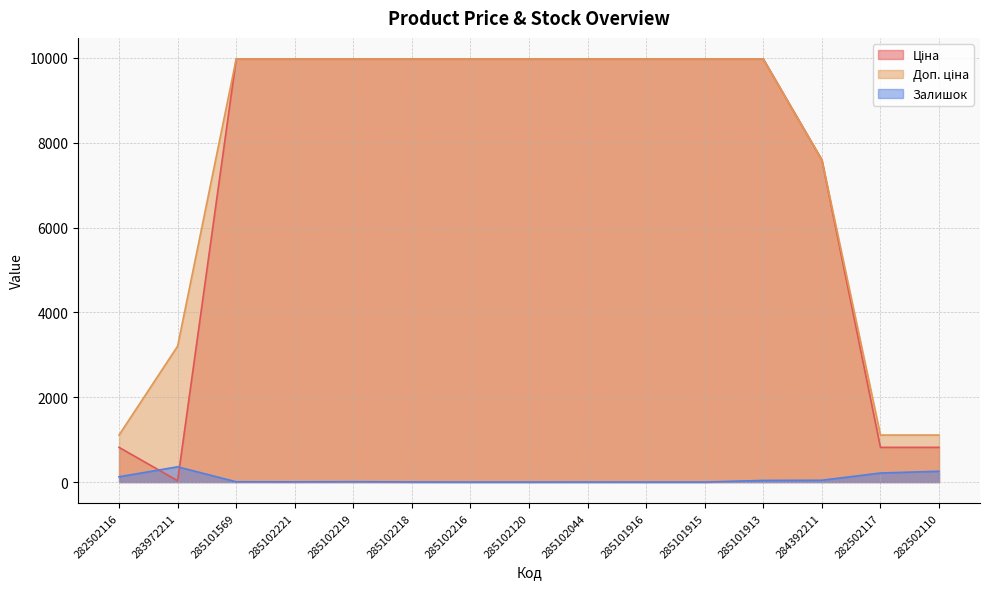

At which label does Ціна first exceed 9974?

285101569